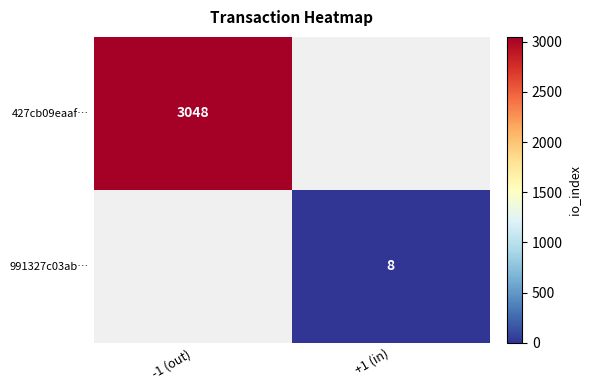

Is it true that 427cb09eaaf… equals 4248 at -1 (out)?

False